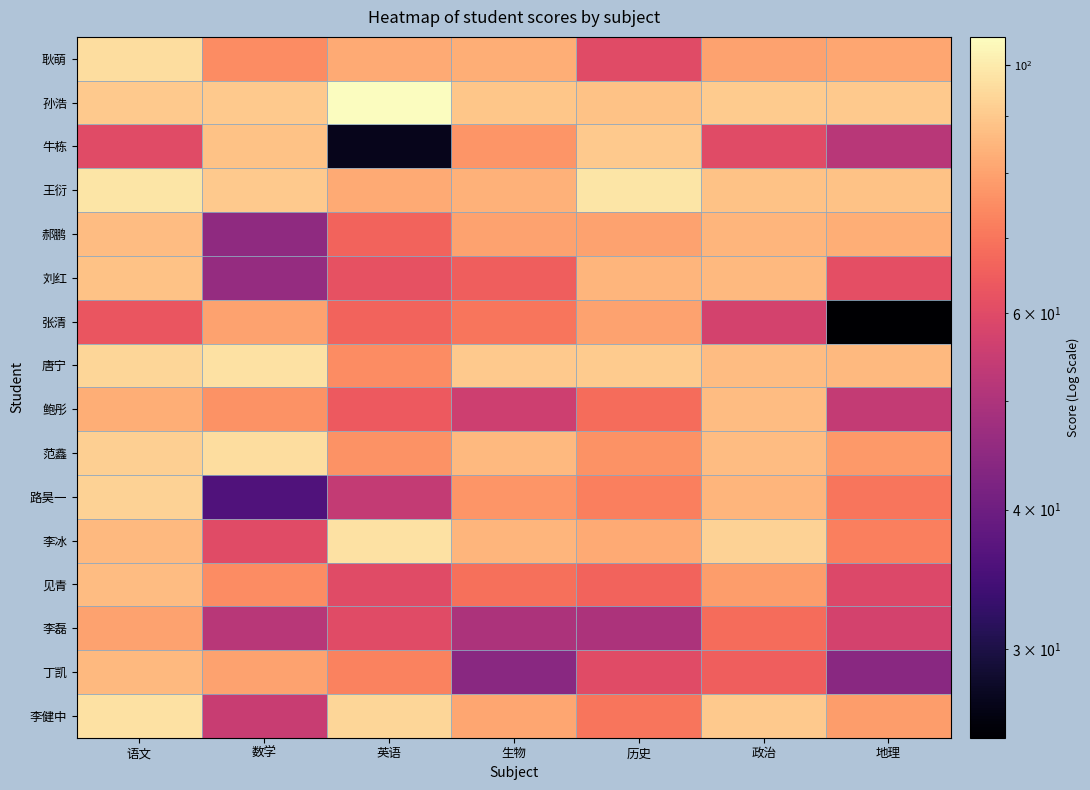

Reading left to right, what are all the values shown in this chart?

耿萌: 语文=96	数学=75	英语=82	生物=83	历史=60	政治=80	地理=81
孙浩: 语文=90	数学=90	英语=106	生物=89	历史=88	政治=91	地理=90
牛栋: 语文=60	数学=88	英语=27	生物=77	历史=90	政治=60	地理=52
王衍: 语文=98	数学=90	英语=82	生物=84	历史=98	政治=88	地理=88
郝鹏: 语文=87	数学=45	英语=66	生物=80	历史=80	政治=85	地理=83
刘红: 语文=88	数学=46	英语=62	生物=65	历史=85	政治=86	地理=61
张清: 语文=63	数学=80	英语=66	生物=70	历史=80	政治=57	地理=25
唐宁: 语文=94	数学=97	英语=75	生物=90	历史=91	政治=87	地理=86
鲍彤: 语文=83	数学=76	英语=64	生物=56	历史=68	政治=87	地理=54
范鑫: 语文=92	数学=96	英语=76	生物=86	历史=76	政治=87	地理=78
路昊一: 语文=93	数学=36	英语=54	生物=77	历史=72	政治=85	地理=70
李冰: 语文=86	数学=60	英语=97	生物=85	历史=82	政治=93	地理=72
见青: 语文=87	数学=75	英语=60	生物=69	历史=66	政治=79	地理=59
李磊: 语文=80	数学=52	英语=60	生物=50	历史=50	政治=68	地理=57
丁凯: 语文=86	数学=80	英语=73	生物=44	历史=60	政治=65	地理=44
李健中: 语文=97	数学=55	英语=94	生物=81	历史=70	政治=90	地理=79